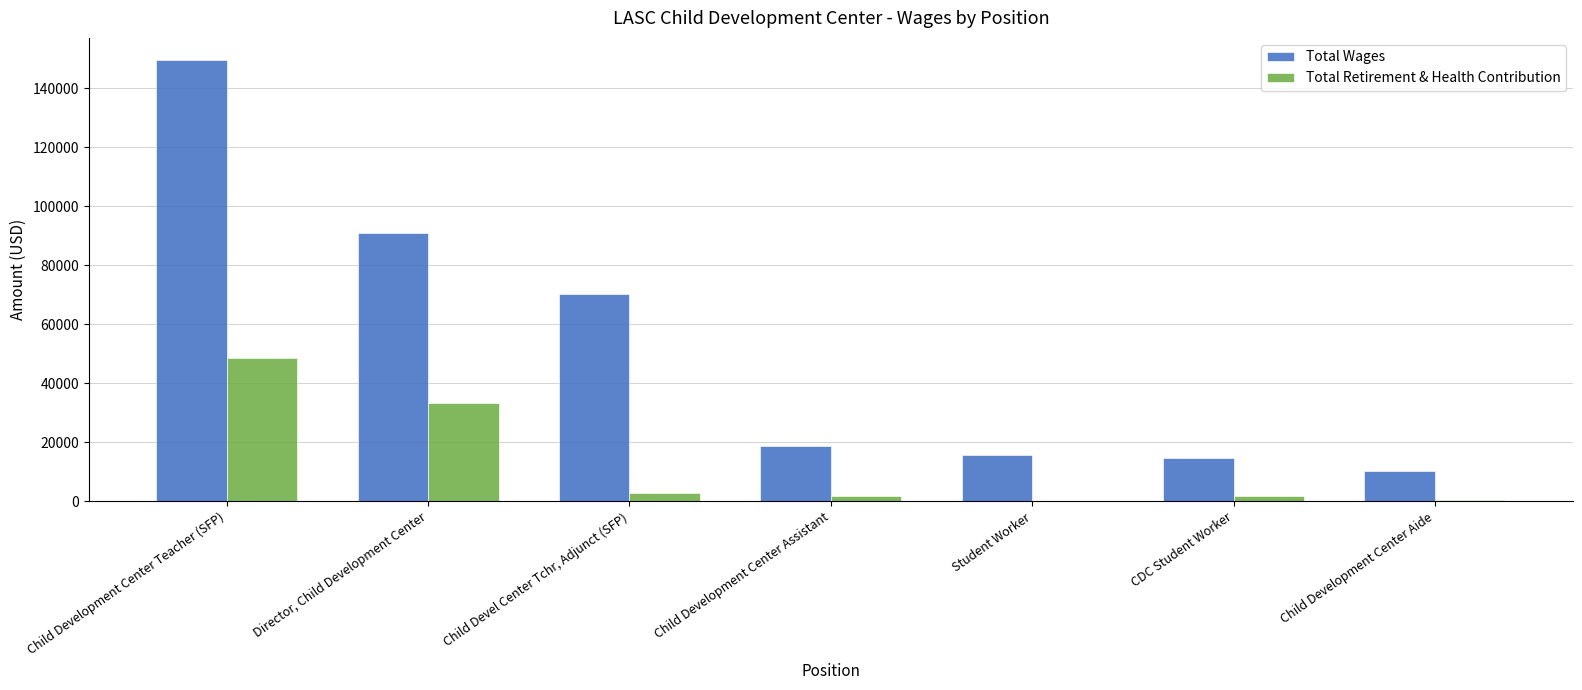

At which category is the sum across all series the highest?

Child Development Center Teacher (SFP)